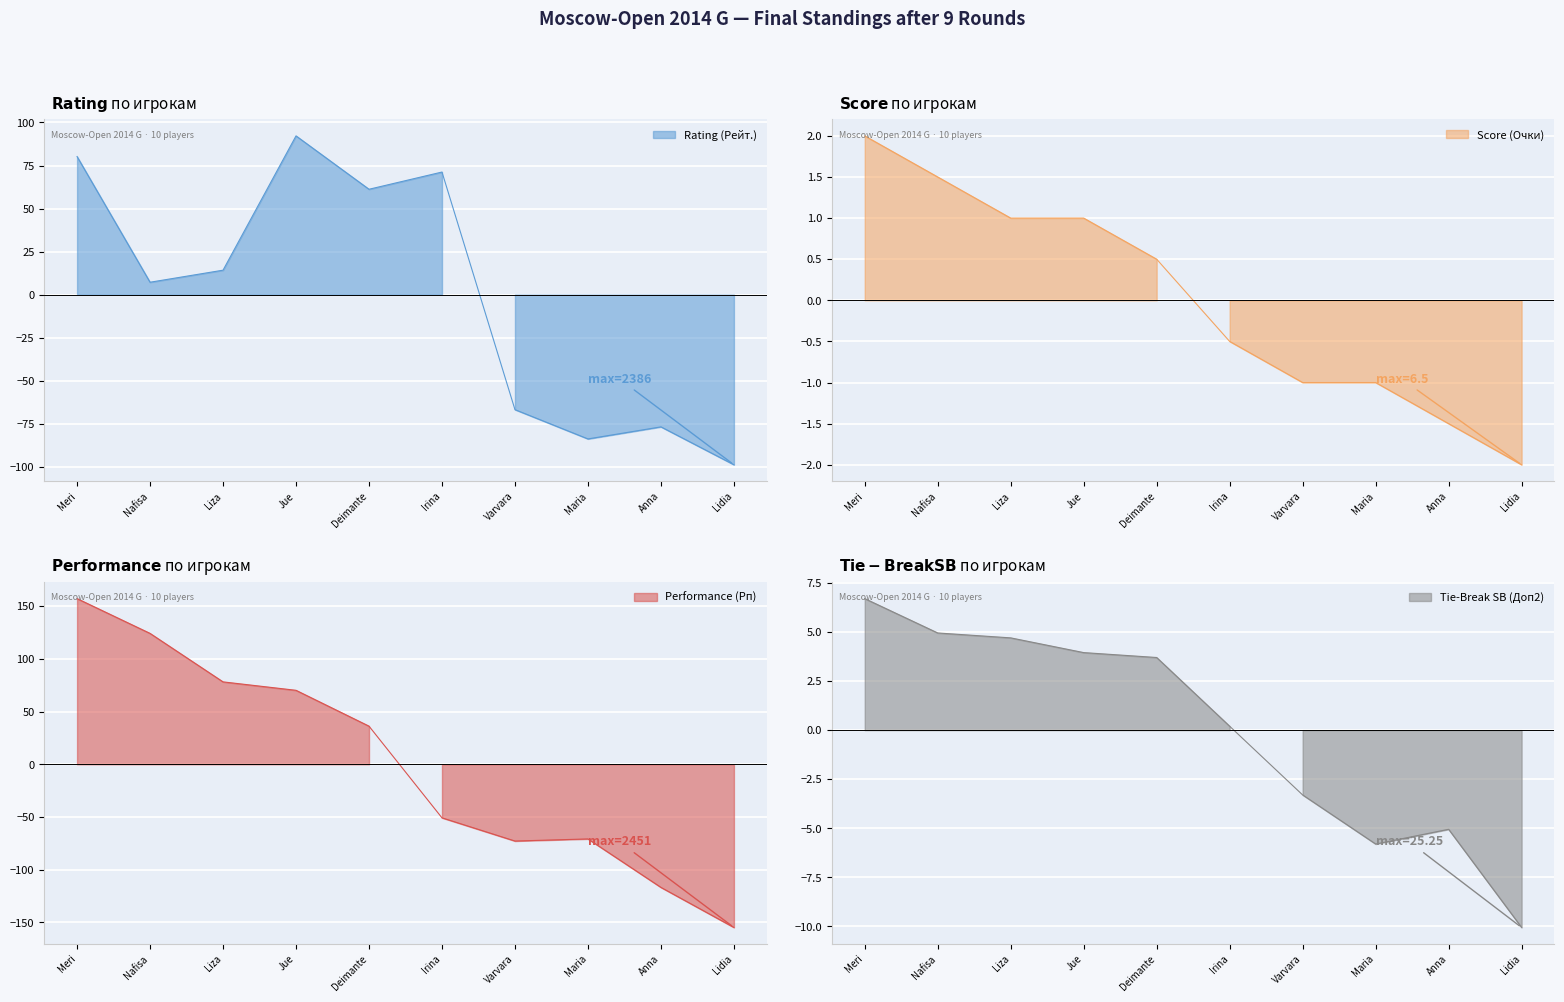

Which has a higher value, Varvara or Irina?

Irina